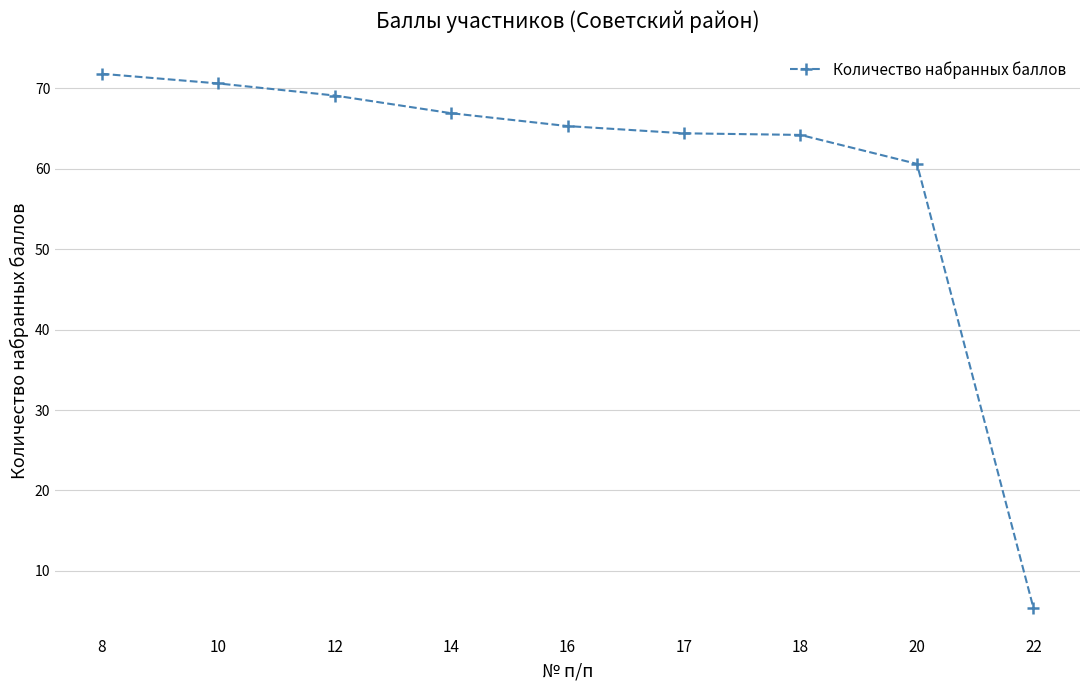

What is the change in value from 8 to 22?

-66.4